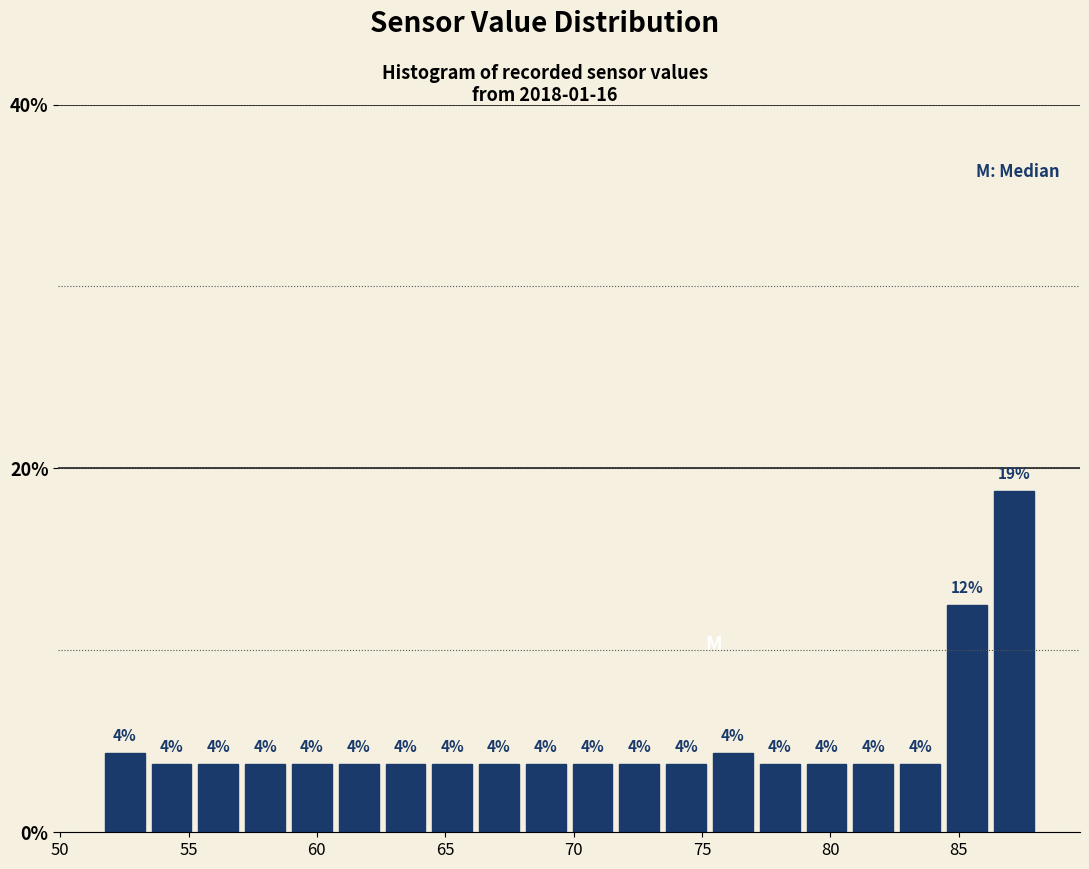

Around what value on the x-axis is the tallest bar? Give the approximate position of its centre, as read against the axis.

87.0